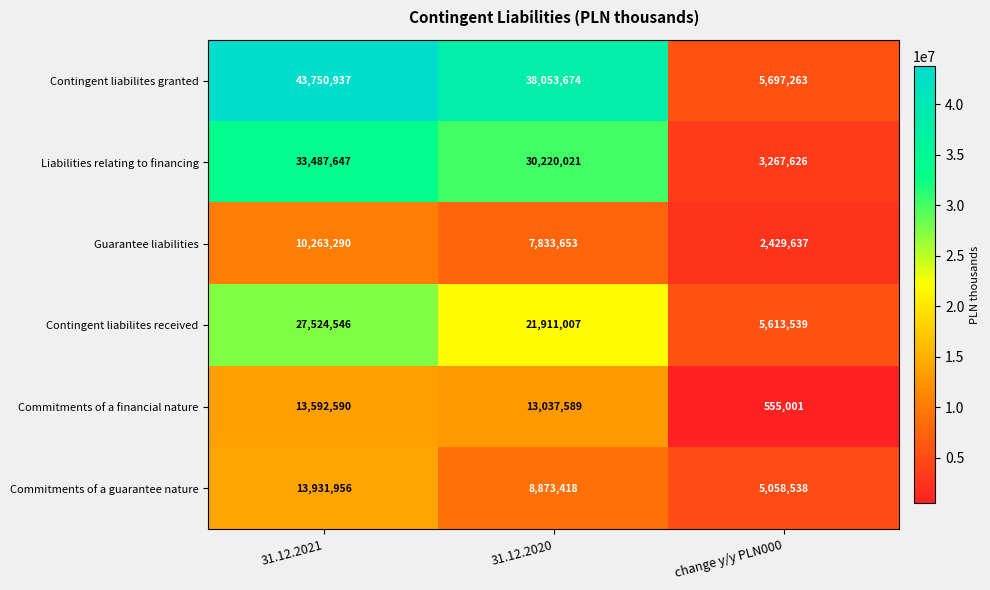

How many distinct data groups are displayed?

6